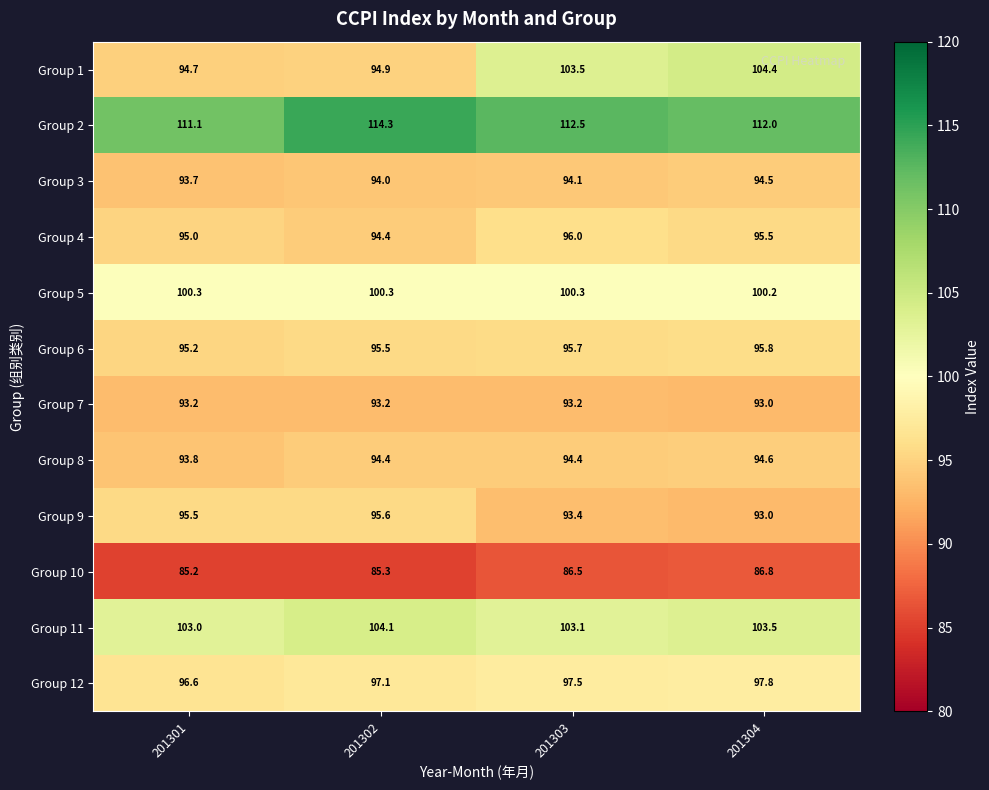

At which label does Group 1 reach its peak?

201304